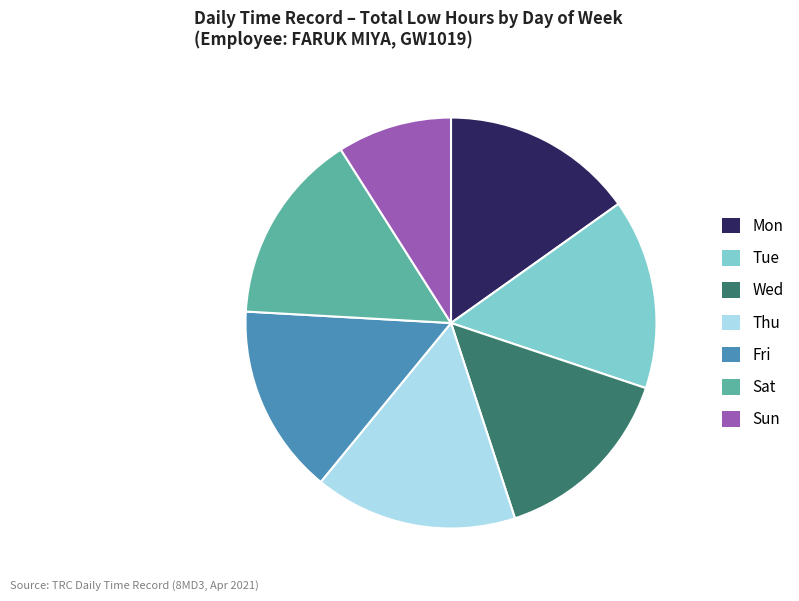

Combined, do Sat and Thu account for over 50%?

No